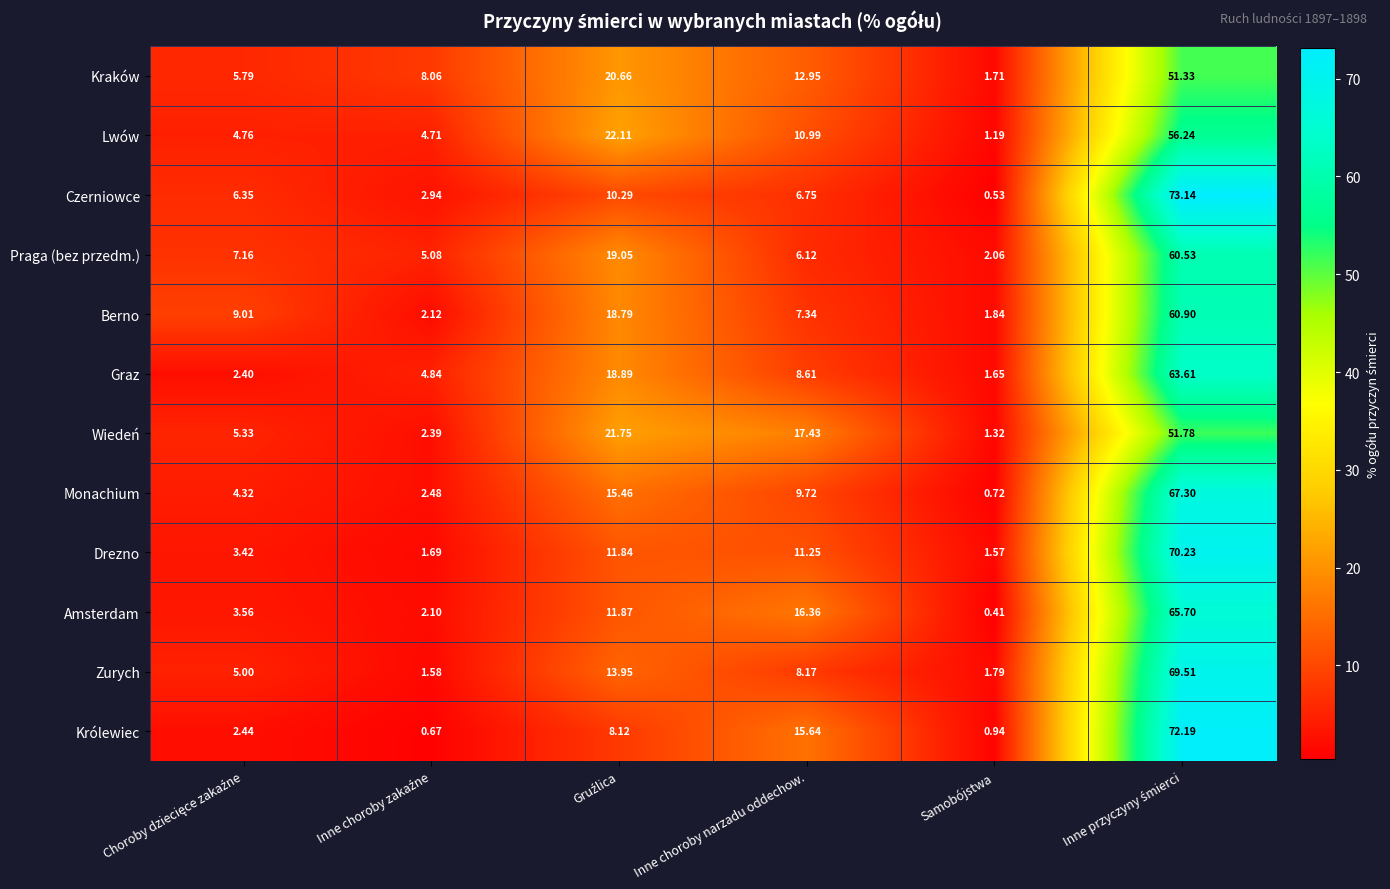

Which series has the largest total across all categories?

Kraków